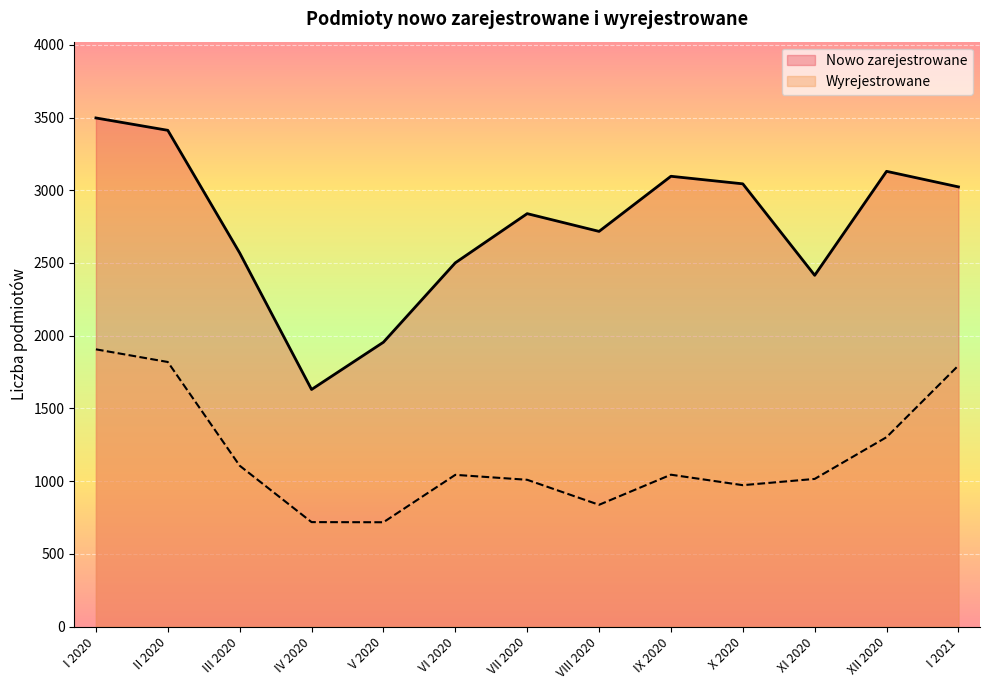

The Nowo zarejestrowane series shows 2569 at III 2020. True or false?

True